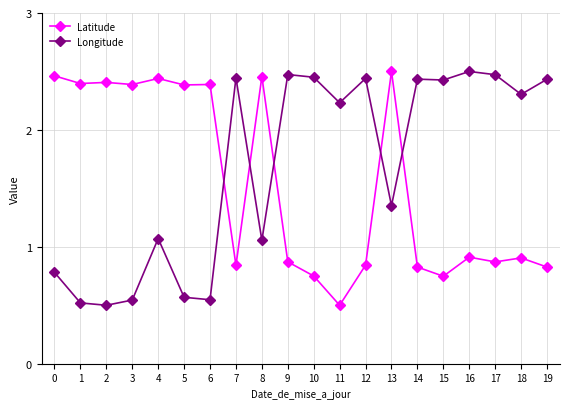

What is the difference between the Latitude values at 4 and 6?

0.1